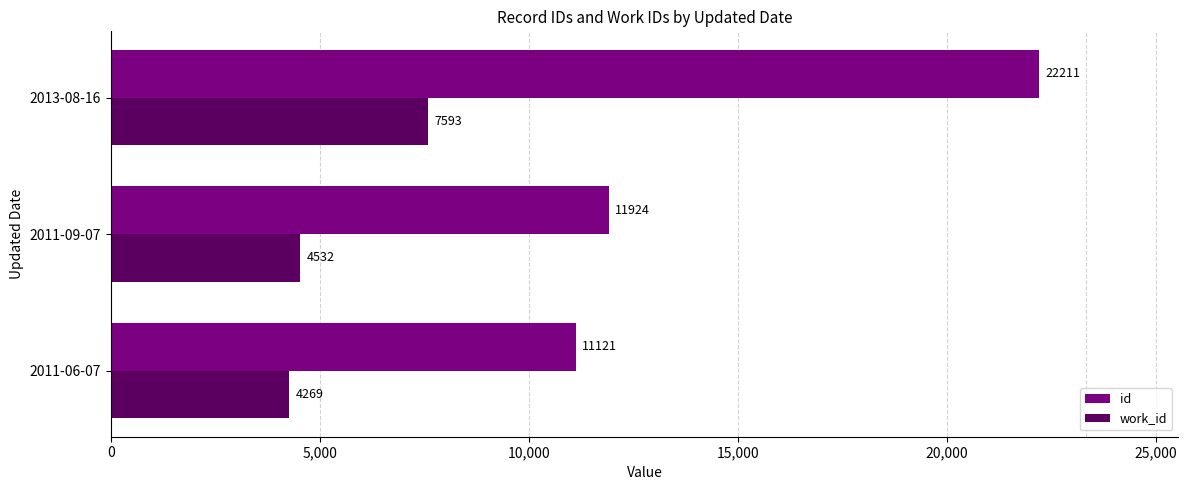

What is the total value across all series at 2011-09-07?

16456